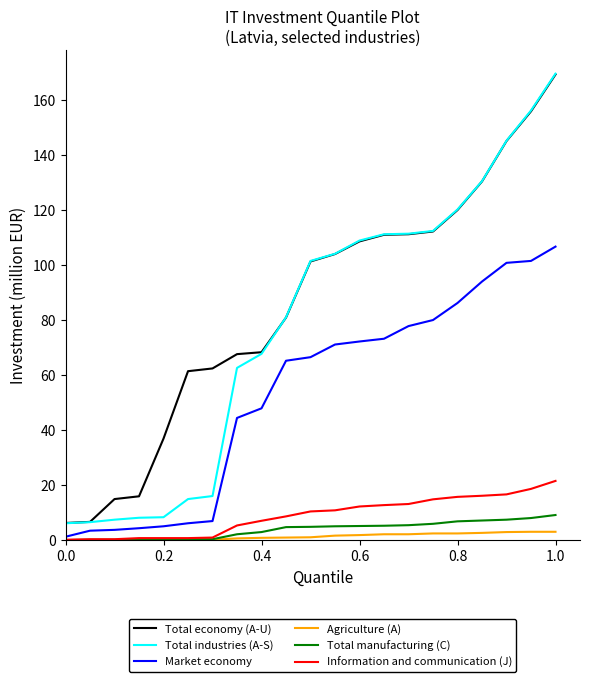

True or false: Information and communication (J) and Total economy (A-U) cross at least once.

False